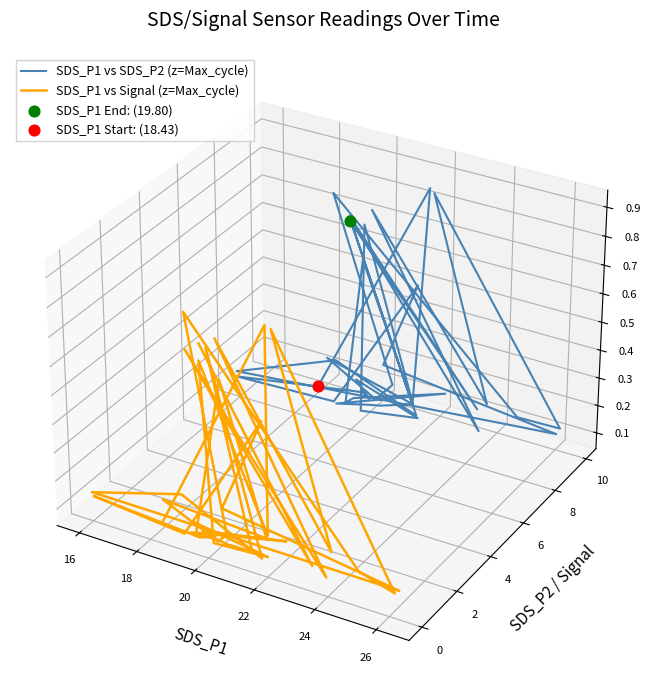

Which series reaches the minimum Y coordinate?

SDS_P1 vs Signal (z=Max_cycle)